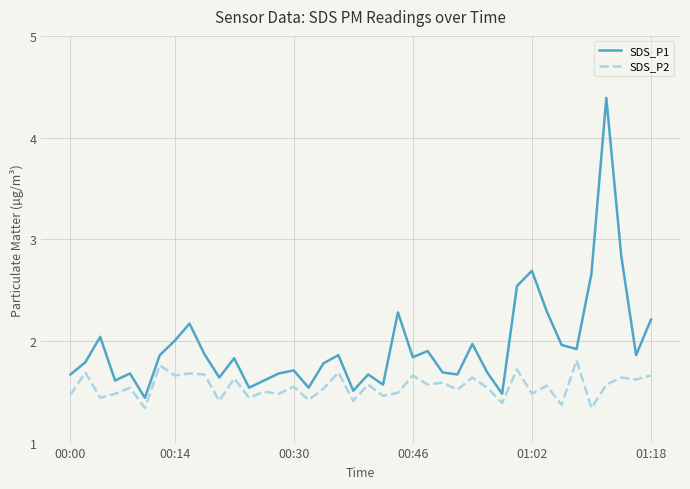

Which series has the largest range (max minus min)?

SDS_P1